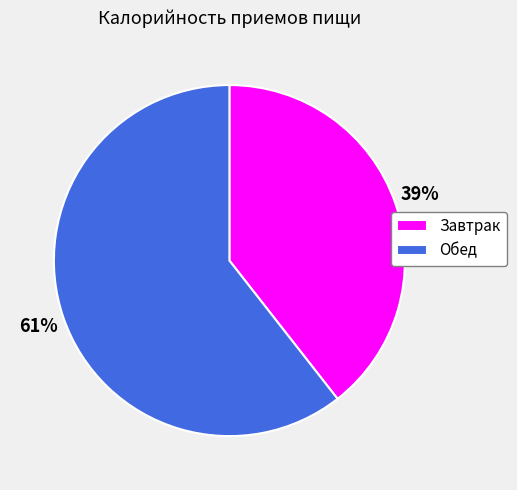

Is it true that Обед is 74% of the pie?

False